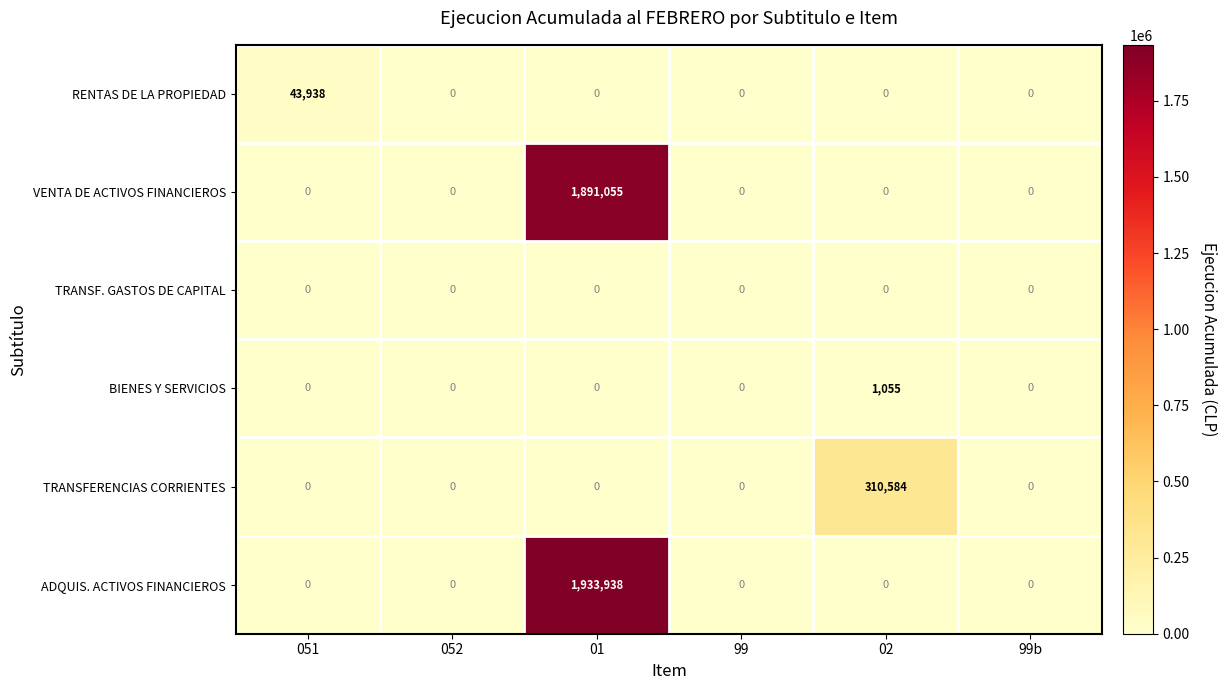

The RENTAS DE LA PROPIEDAD series shows 0 at 02. True or false?

True